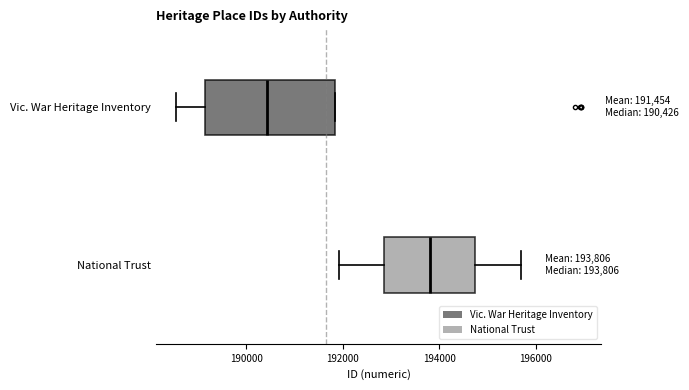

Comparing the boxes themselves (not the whiskers), which one is the widest?

Vic. War Heritage Inventory